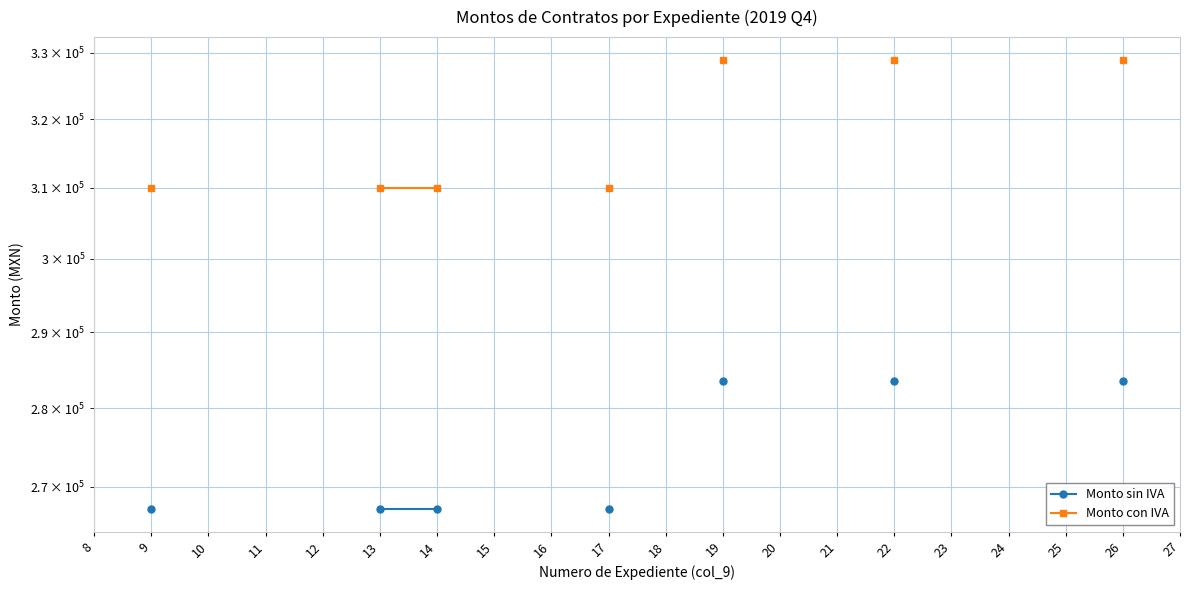

True or false: Monto sin IVA and Monto con IVA cross at least once.

False